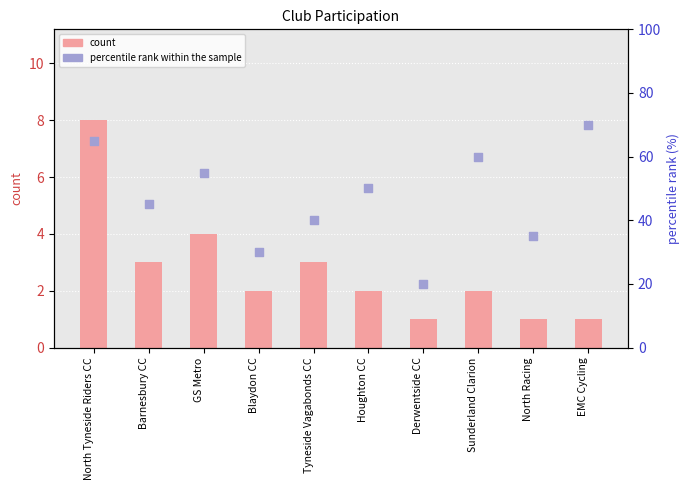

At which category is the sum across all series the highest?

North Tyneside Riders CC